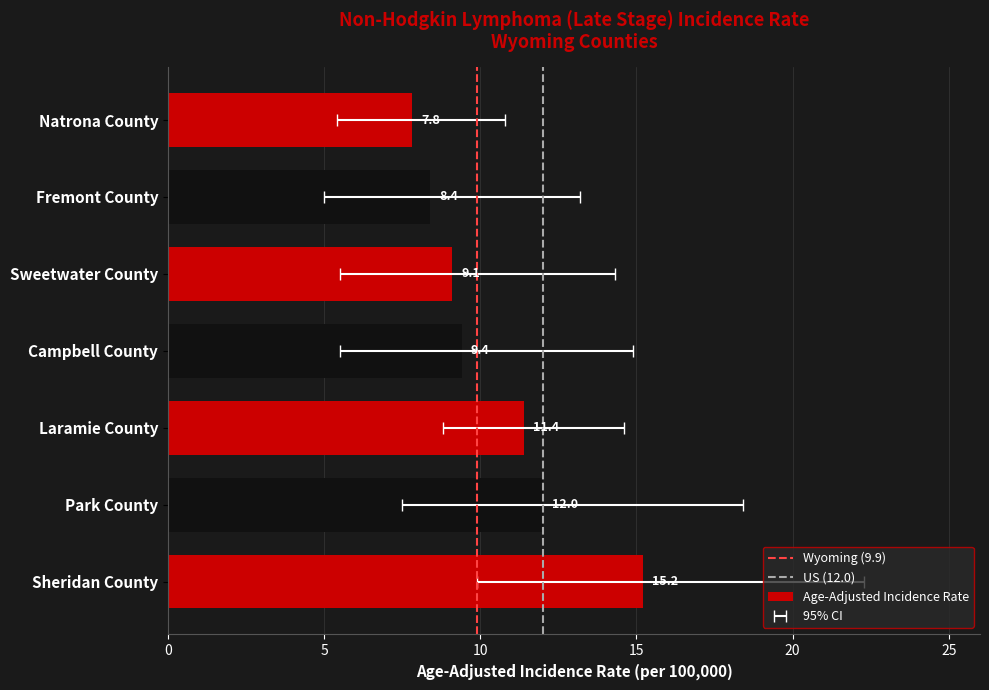

The value at Natrona County is 7.8. True or false?

True